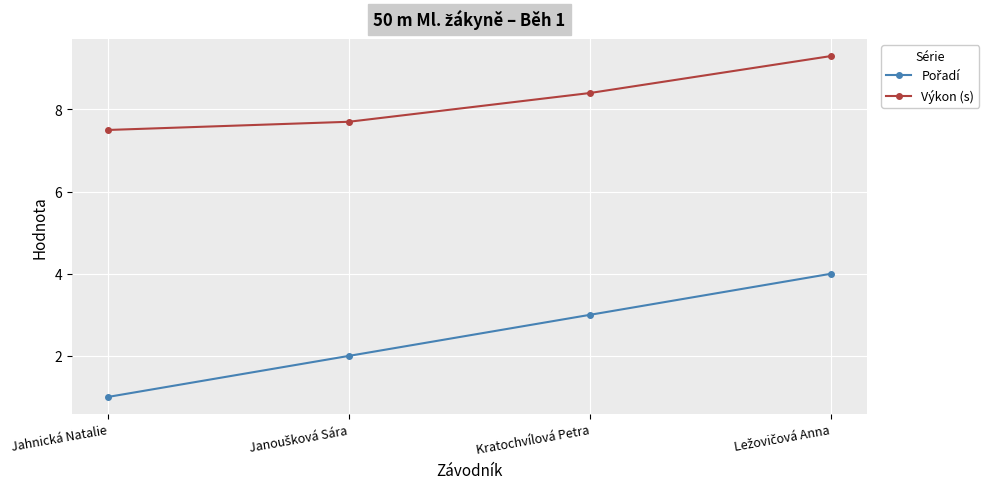

Which series has the largest total across all categories?

Výkon (s)